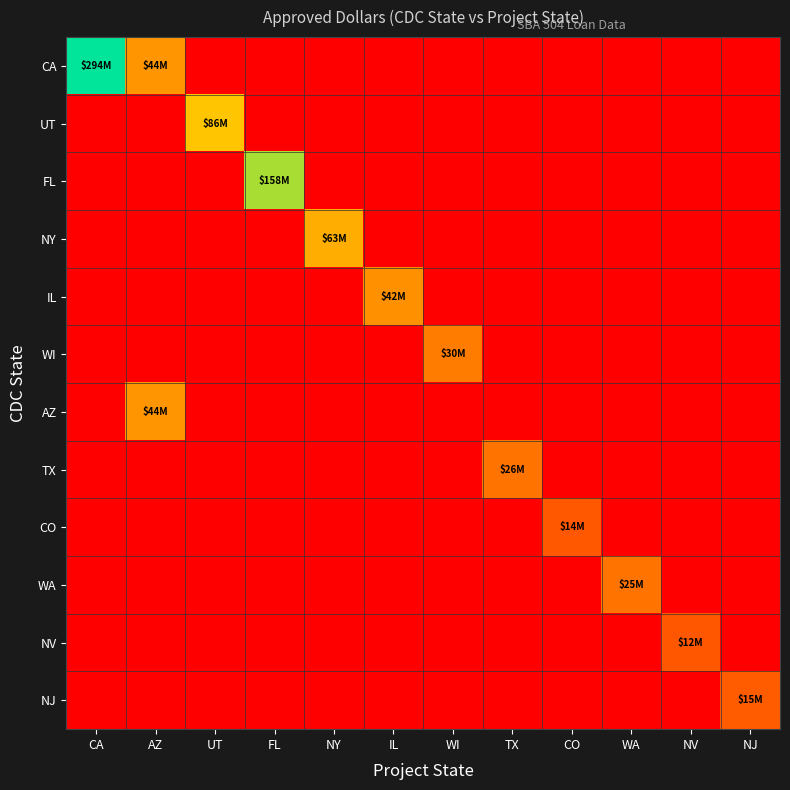

List the series in order of their peak value, highest first.

CA, FL, UT, NY, AZ, IL, WI, TX, WA, NJ, CO, NV